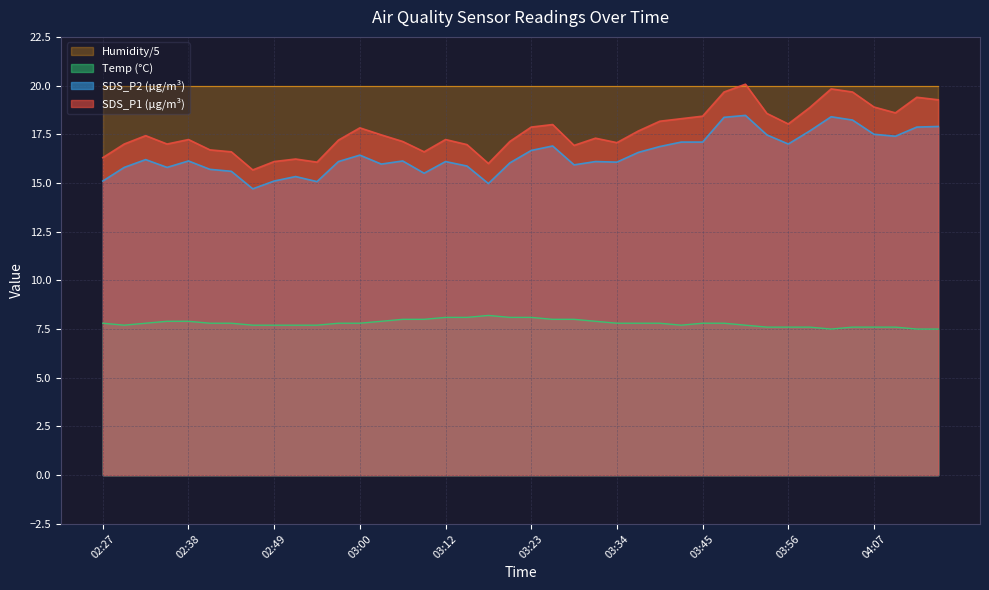

Which series has the largest total across all categories?

Humidity/5